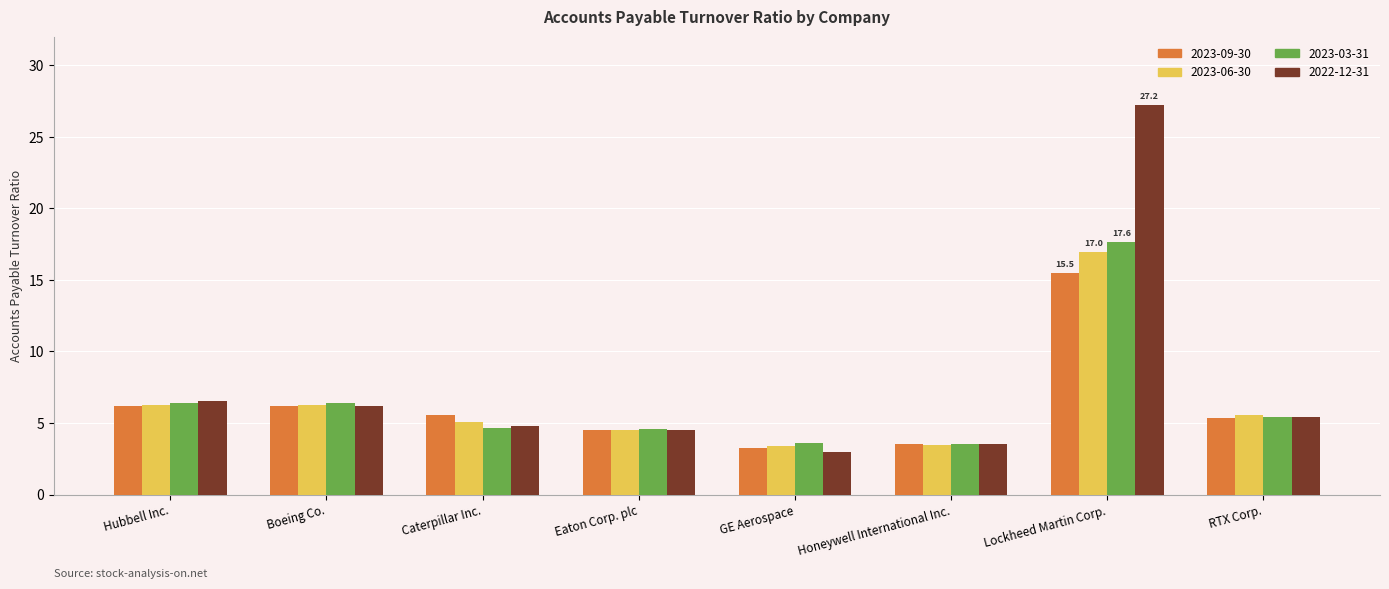

What is the sum of the 2023-03-31 values at Boeing Co. and GE Aerospace?

9.9